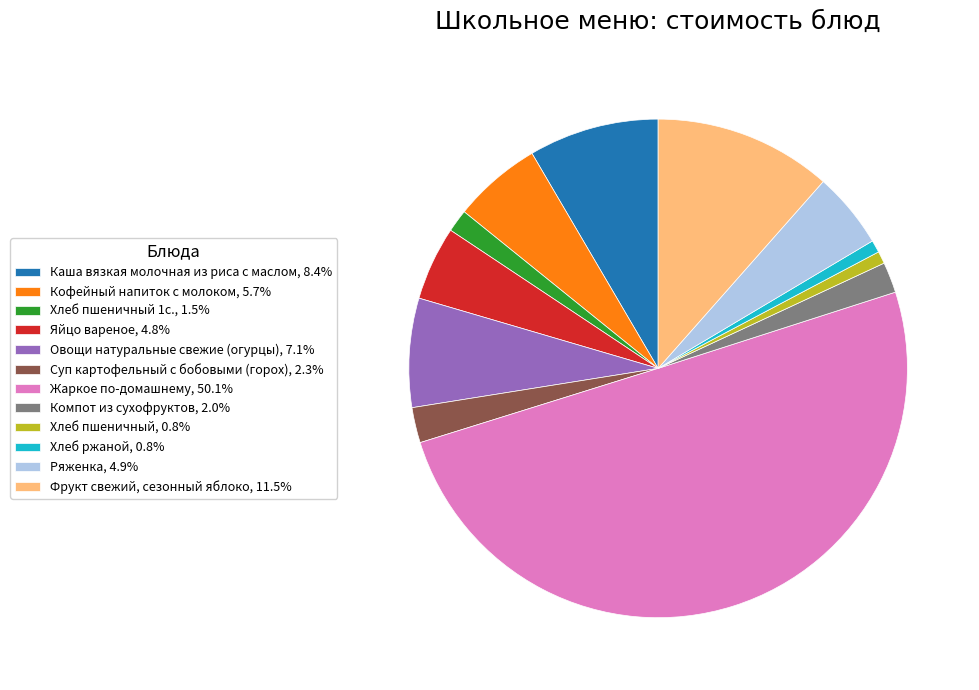

Do Кофейный напиток с молоком, 5.7% and Каша вязкая молочная из риса с маслом, 8.4% together represent more than half of the pie?

No